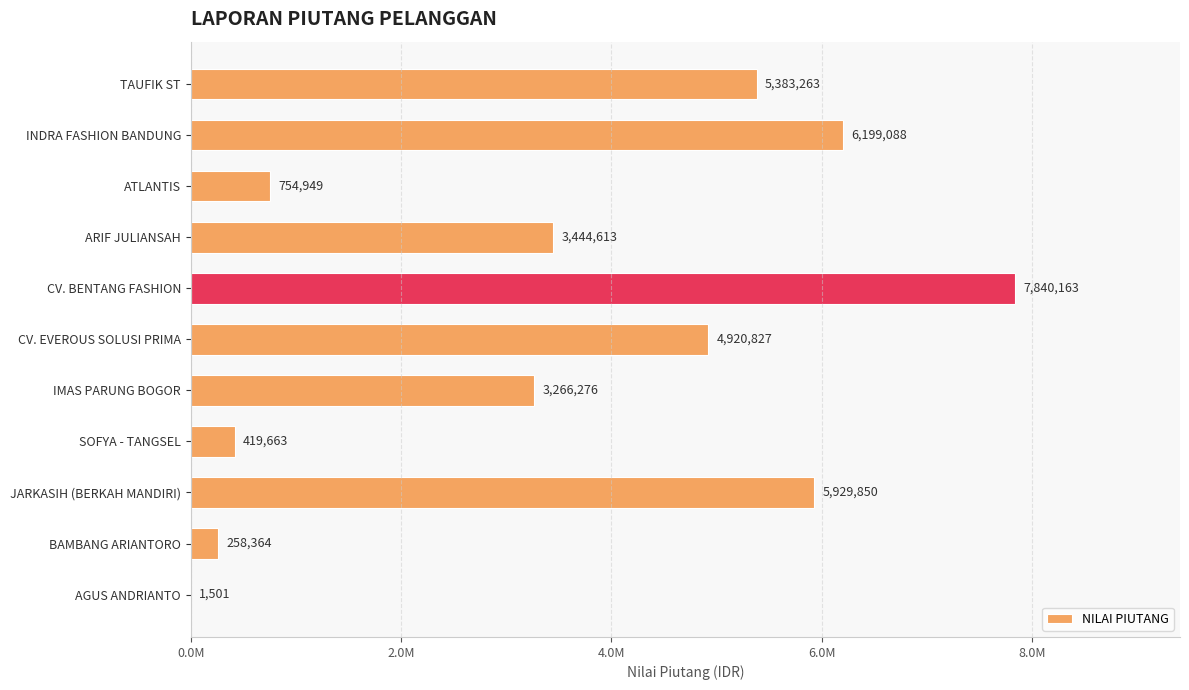

What is the difference between the second highest and minimum values?

6197587.0